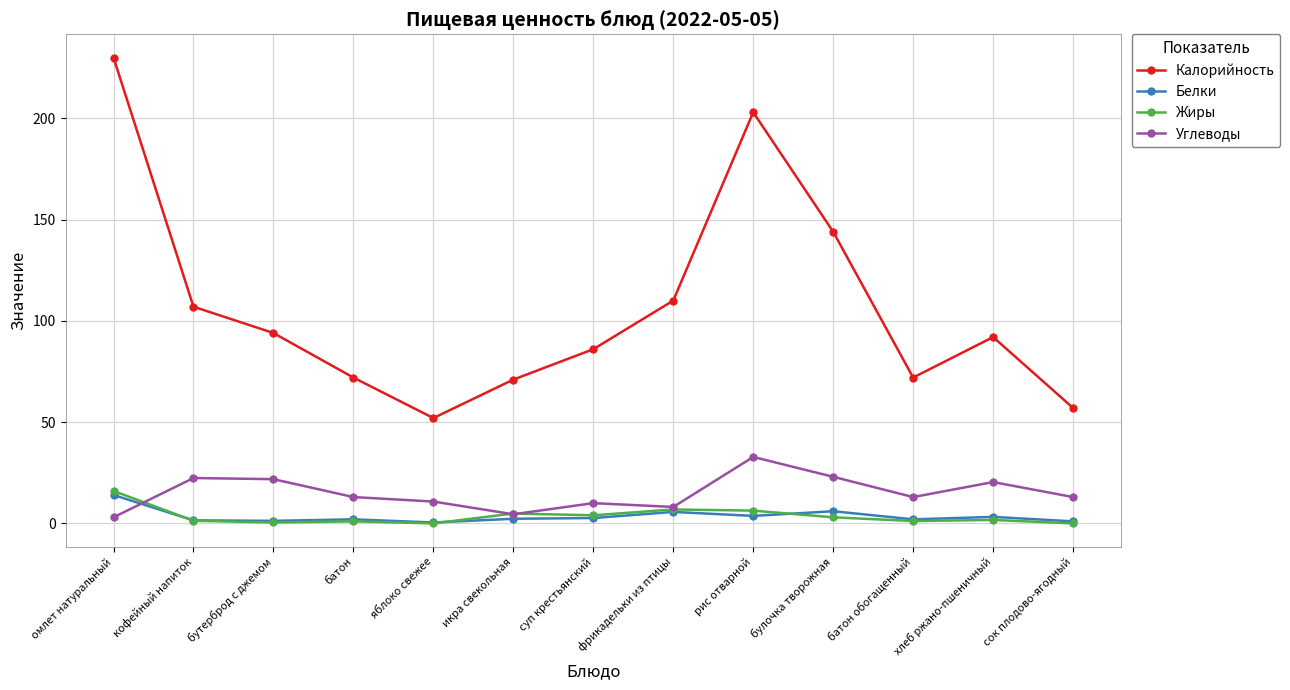

At which category is the sum across all series the highest?

омлет натуральный